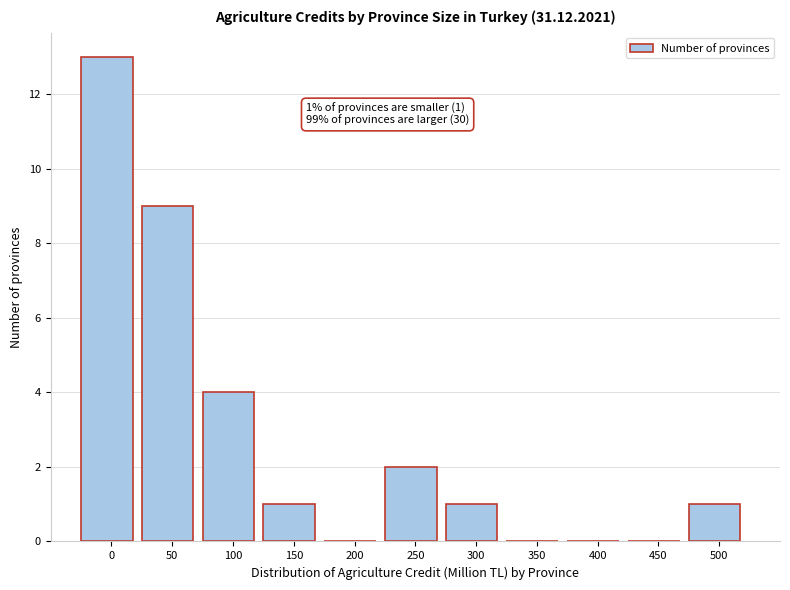

Reading left to right, list all the values displayed in this chart.

0=13	50=9	100=4	150=1	200=0	250=2	300=1	350=0	400=0	450=0	500=1